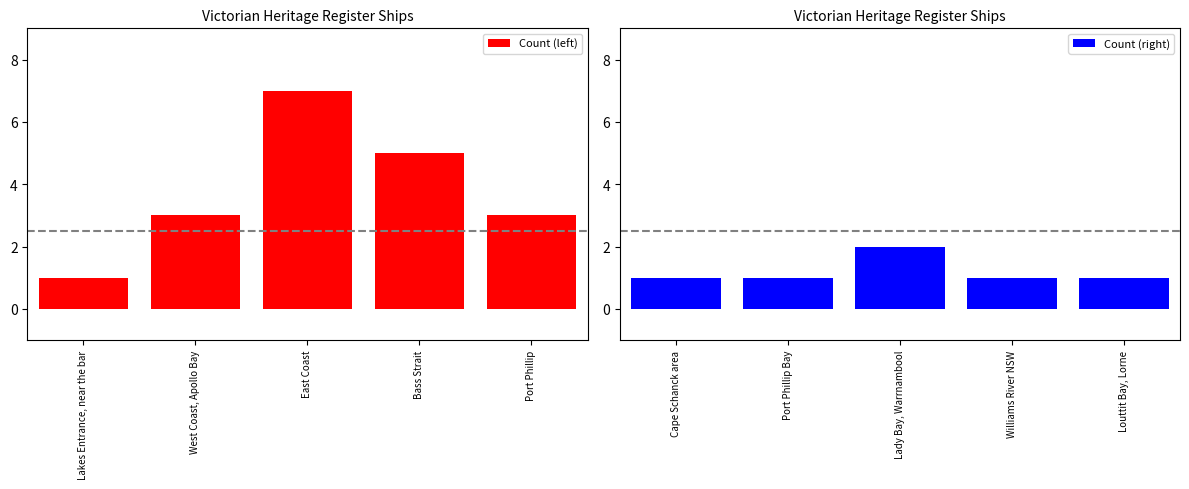

Rank the series by their maximum value, from highest to lowest.

Count (left), Count (right)